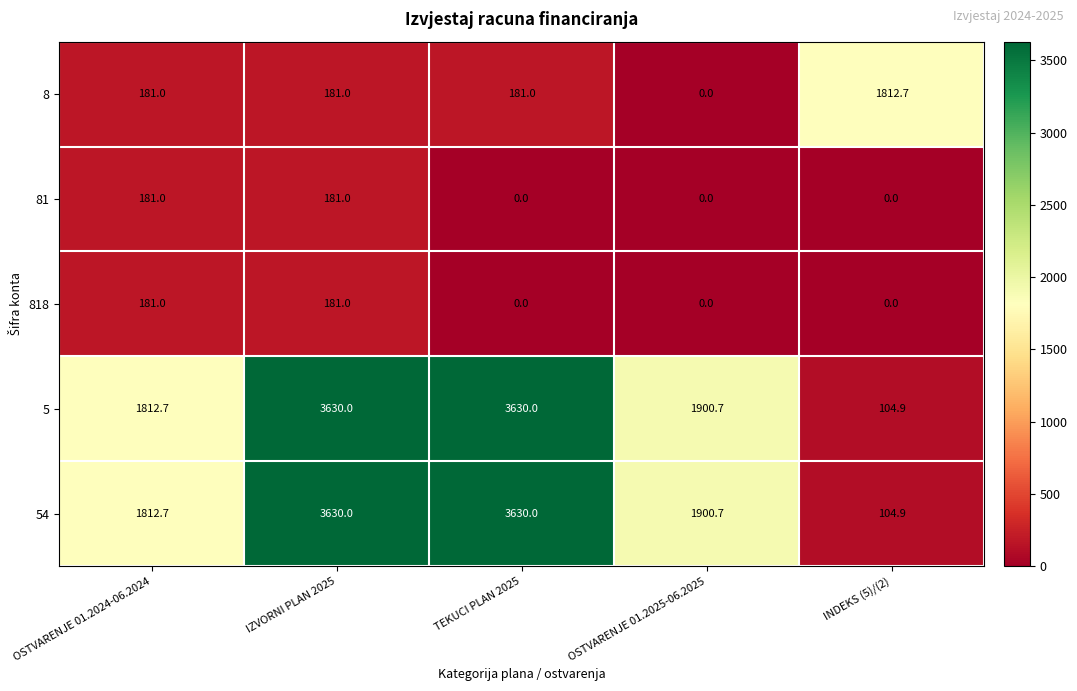

What is the total value across all series at TEKUCI PLAN 2025?

7441.0